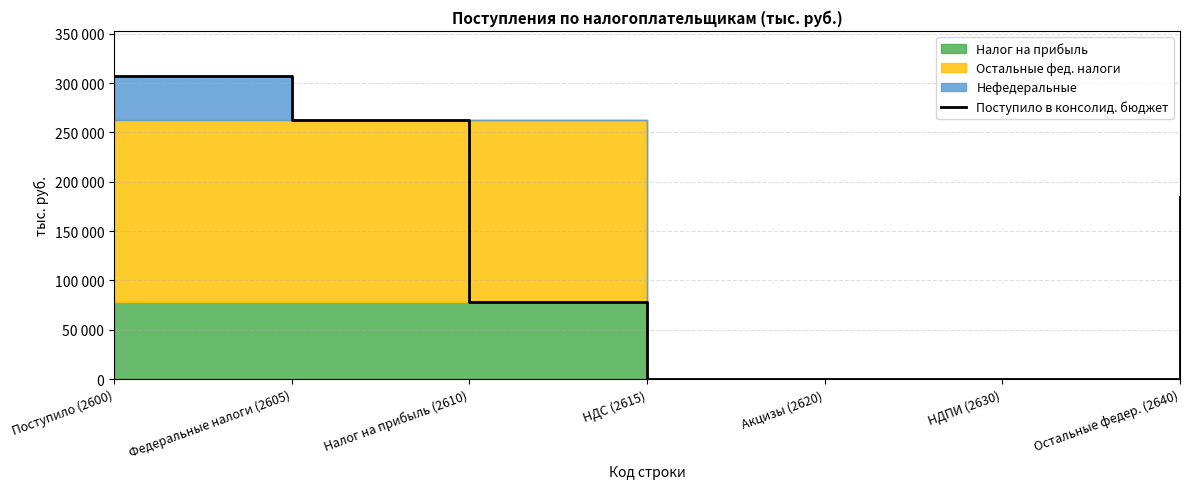

What is the average value?

118862